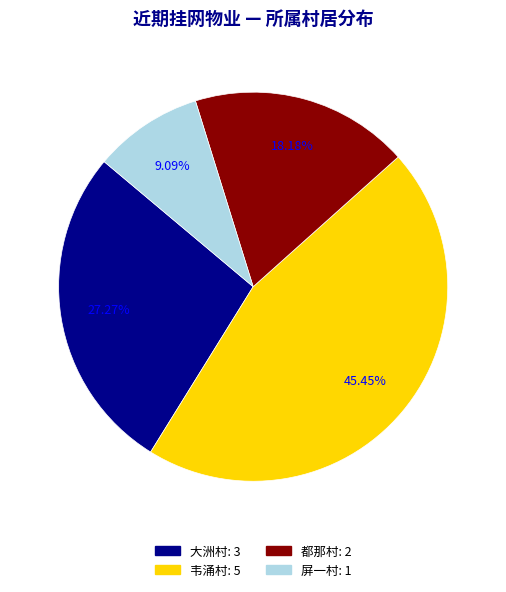

The 都那村 slice represents 18% of the pie. True or false?

True